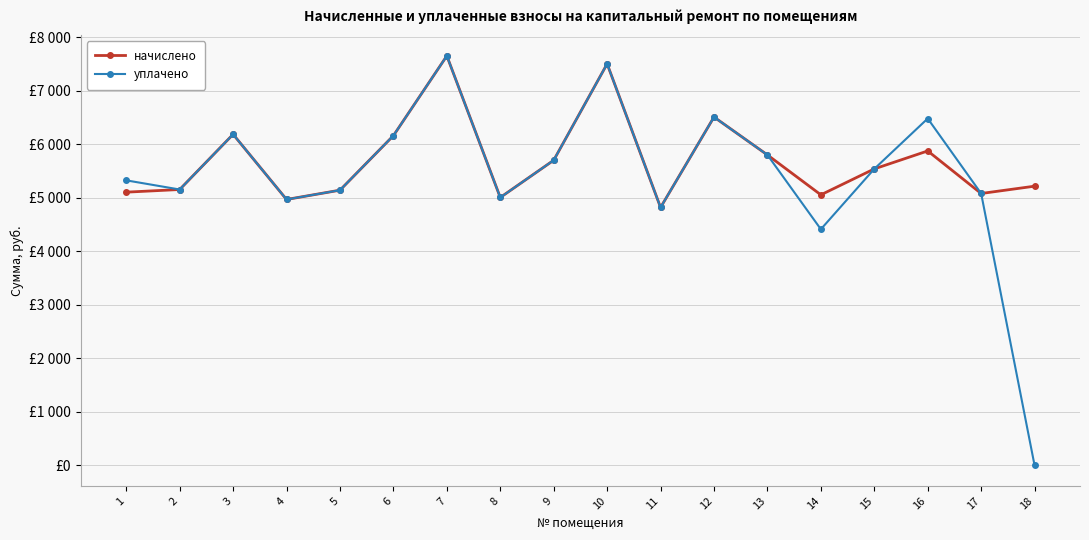

At how many categories does at least one series exceed 3332?

18